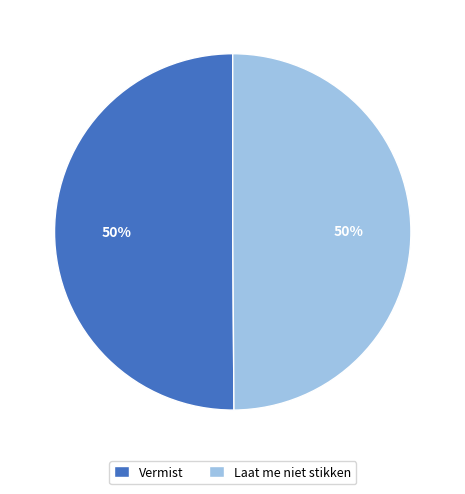

True or false: Vermist accounts for 43% of the total.

False